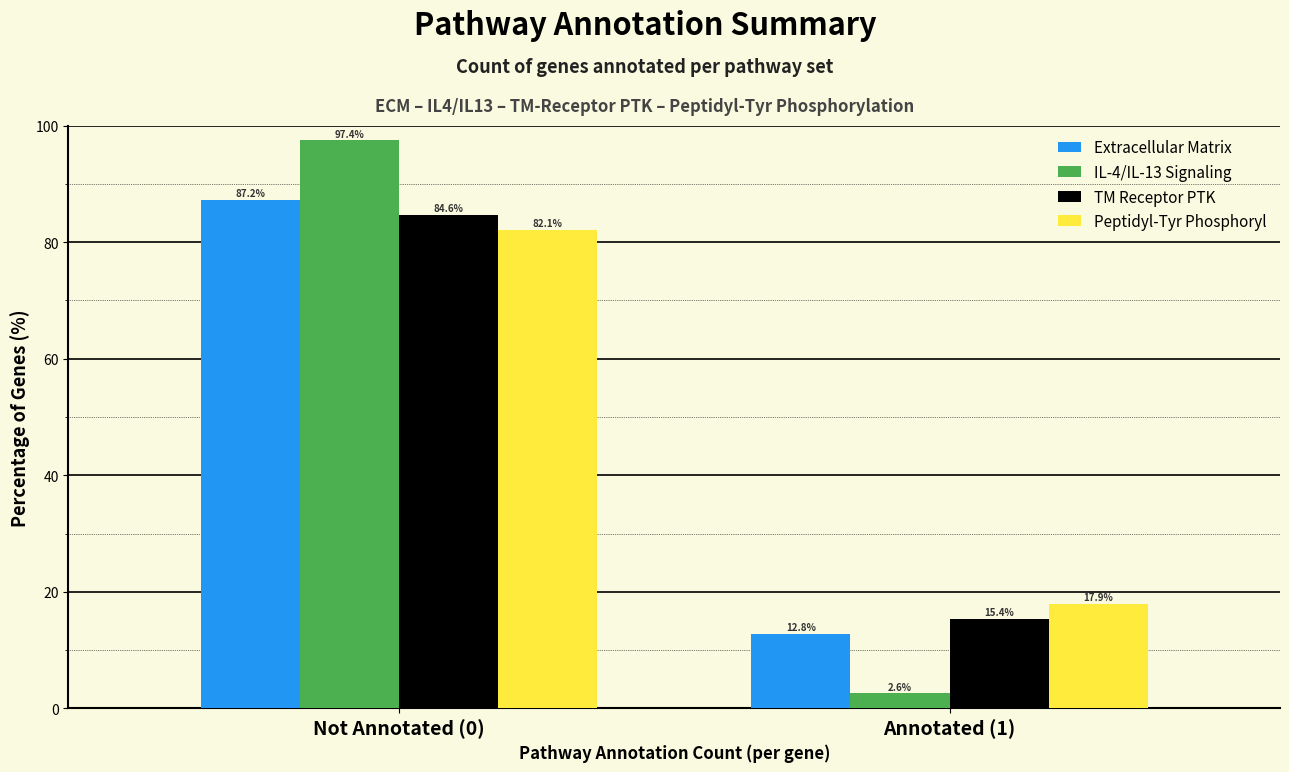

Reading right to left, what are all the values shown in this chart?

Extracellular Matrix: Annotated (1)=12.8	Not Annotated (0)=87.2
IL-4/IL-13 Signaling: Annotated (1)=2.6	Not Annotated (0)=97.4
TM Receptor PTK: Annotated (1)=15.4	Not Annotated (0)=84.6
Peptidyl-Tyr Phosphoryl: Annotated (1)=17.9	Not Annotated (0)=82.1